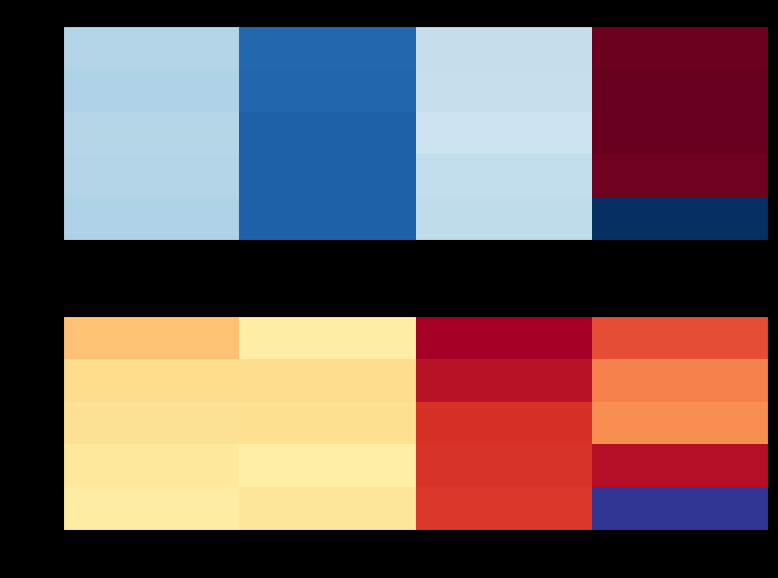

Rank the categories by 2022 value from highest to lowest.

T4, T3, T1, T2